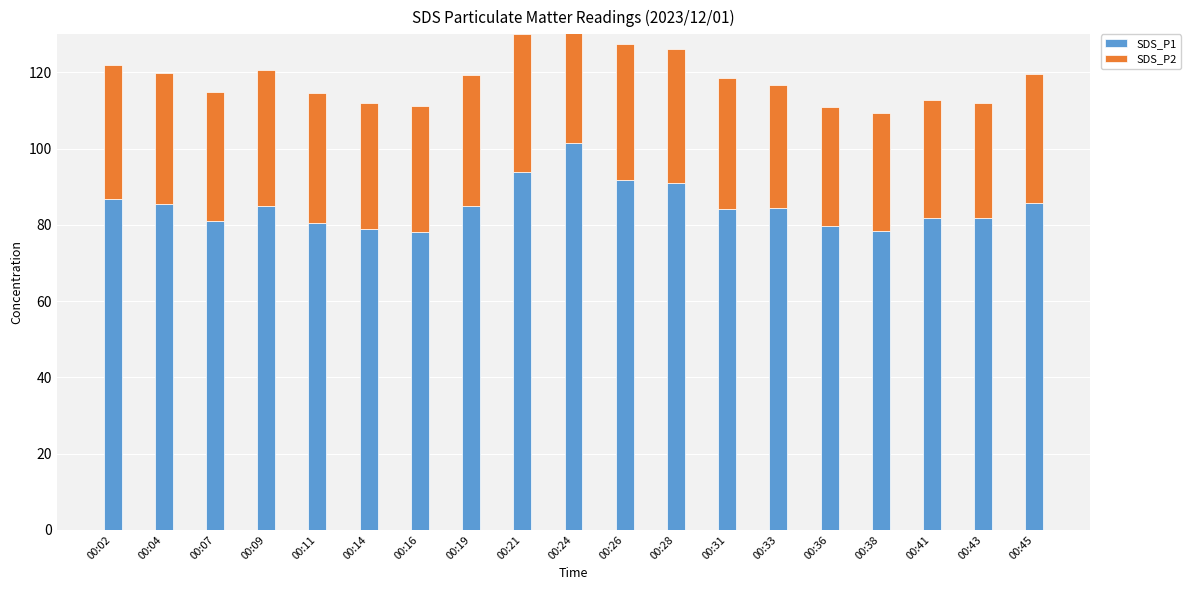

What is the value of the SDS_P1 bar at the 18th from the left?

81.8